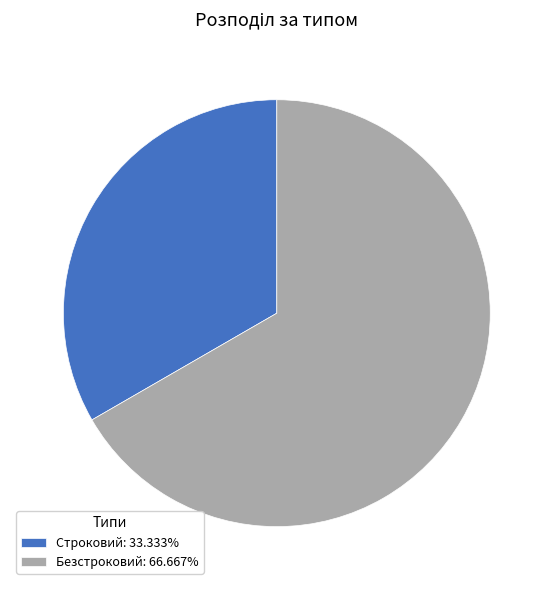

Combined, do Безстроковий: 66.667% and Строковий: 33.333% account for over 50%?

Yes